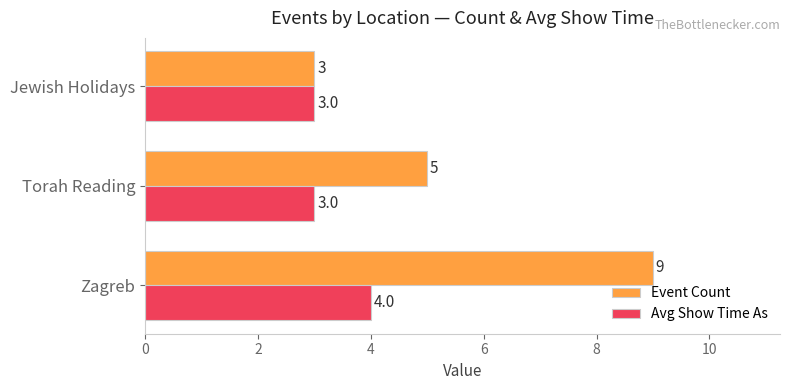

What is the minimum value for Event Count?

3